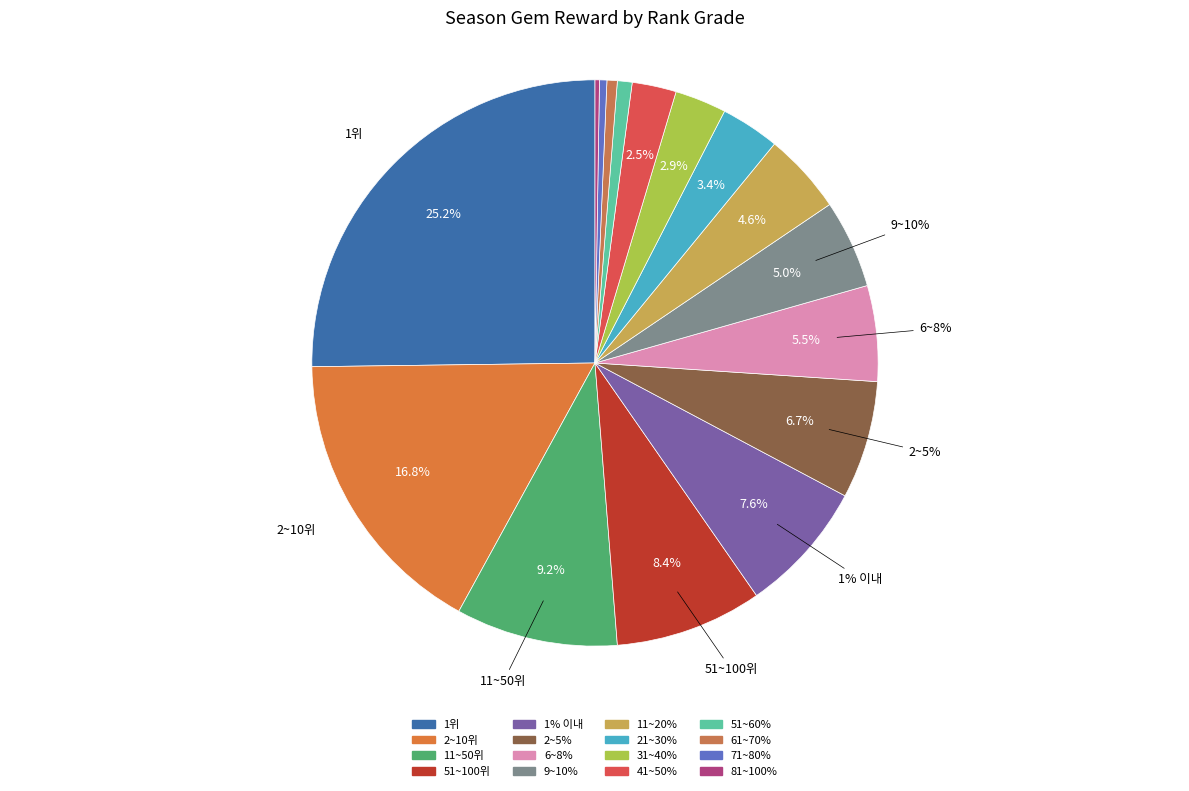

What percentage do 6~8% and 2~10위 together represent?

22.3%